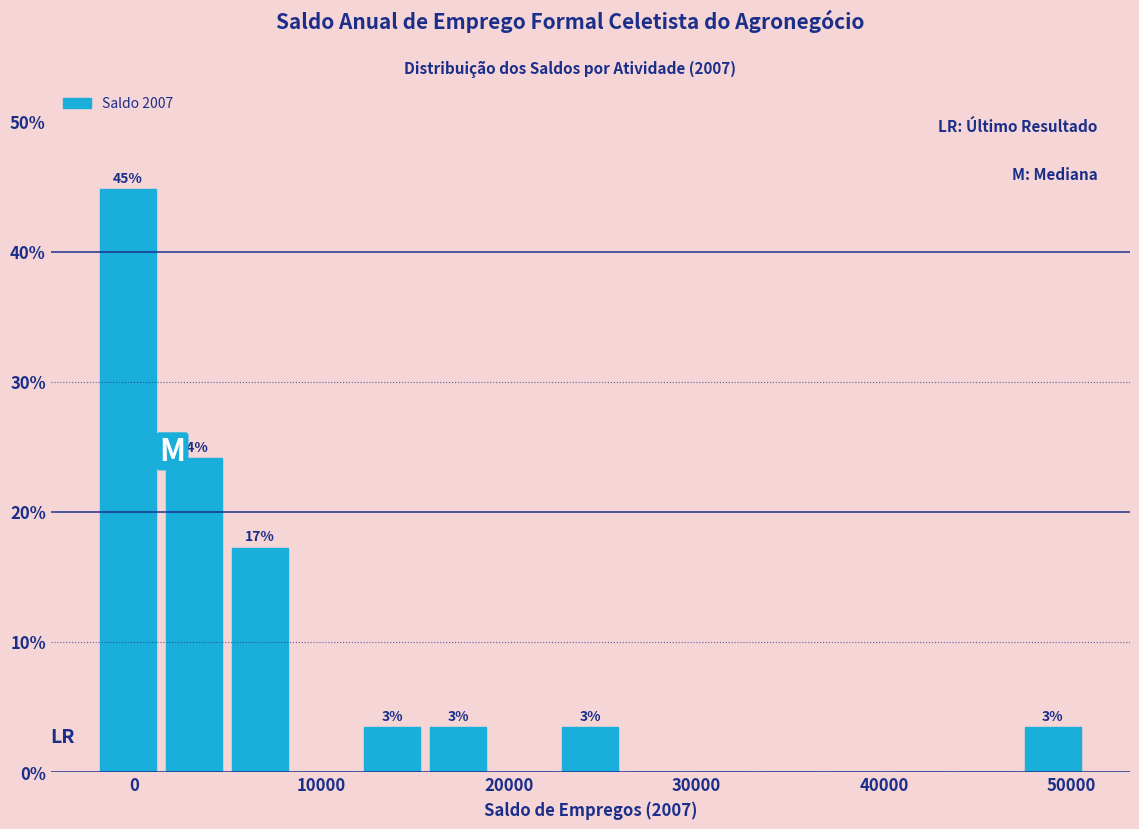

Around what value on the x-axis is the tallest bar? Give the approximate position of its centre, as read against the axis.

0